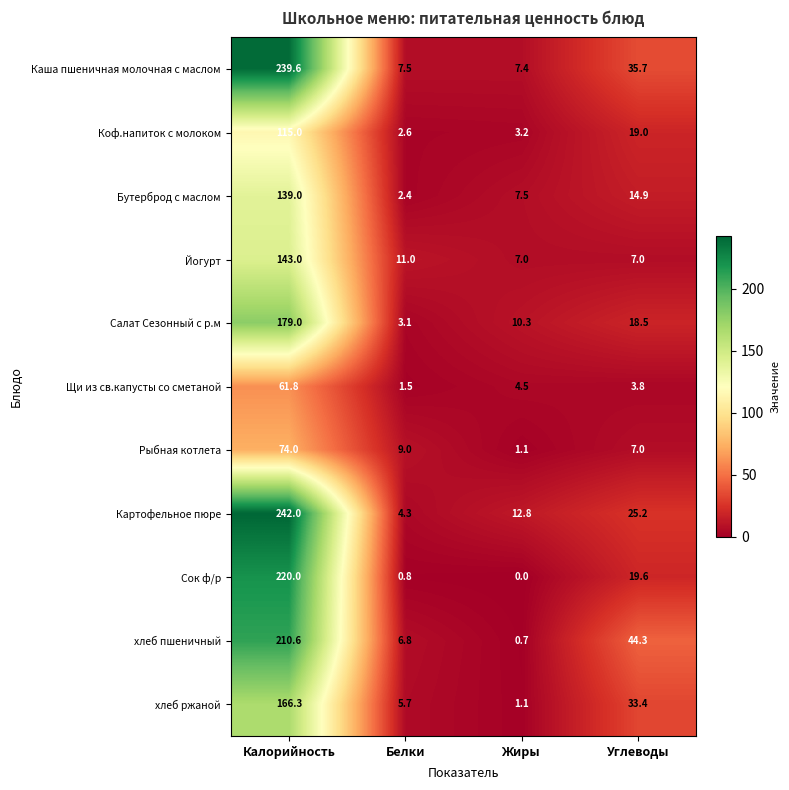

Rank the series by their maximum value, from highest to lowest.

Картофельное пюре, Каша пшеничная молочная с маслом, Сок ф/р, хлеб пшеничный, Салат Сезонный с р.м, хлеб ржаной, Йогурт, Бутерброд с маслом, Коф.напиток с молоком, Рыбная котлета, Щи из св.капусты со сметаной